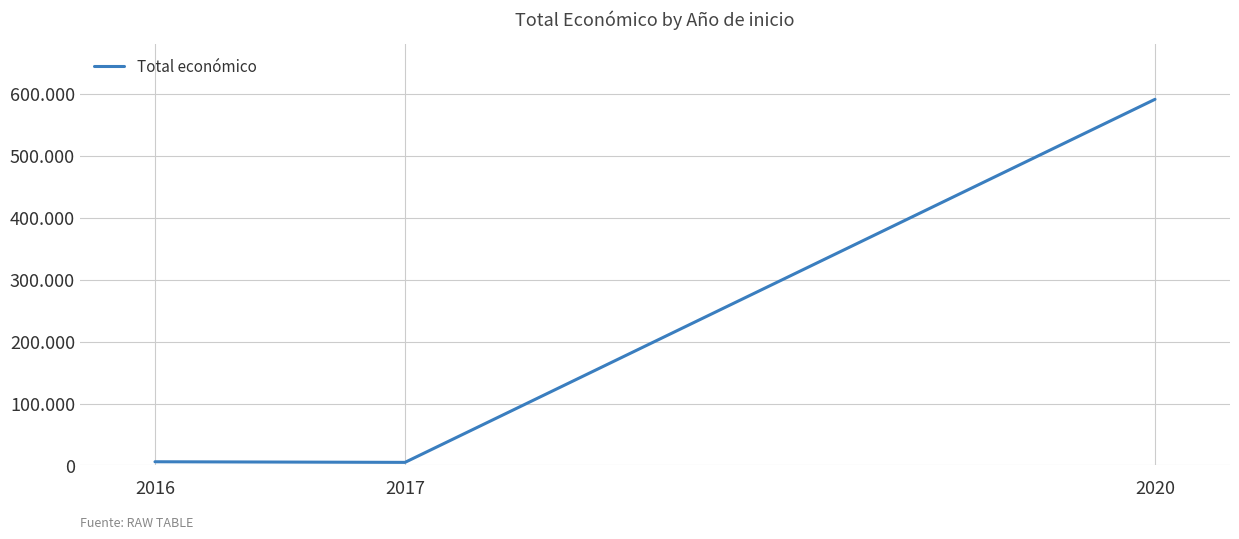

Is this an area chart (filled region under the line)?

No